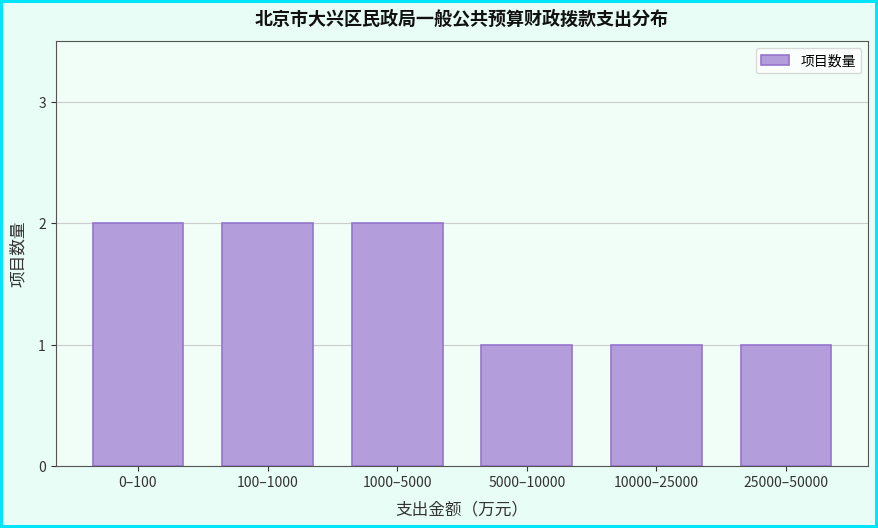

Reading left to right, list all the values displayed in this chart.

2	2	2	1	1	1